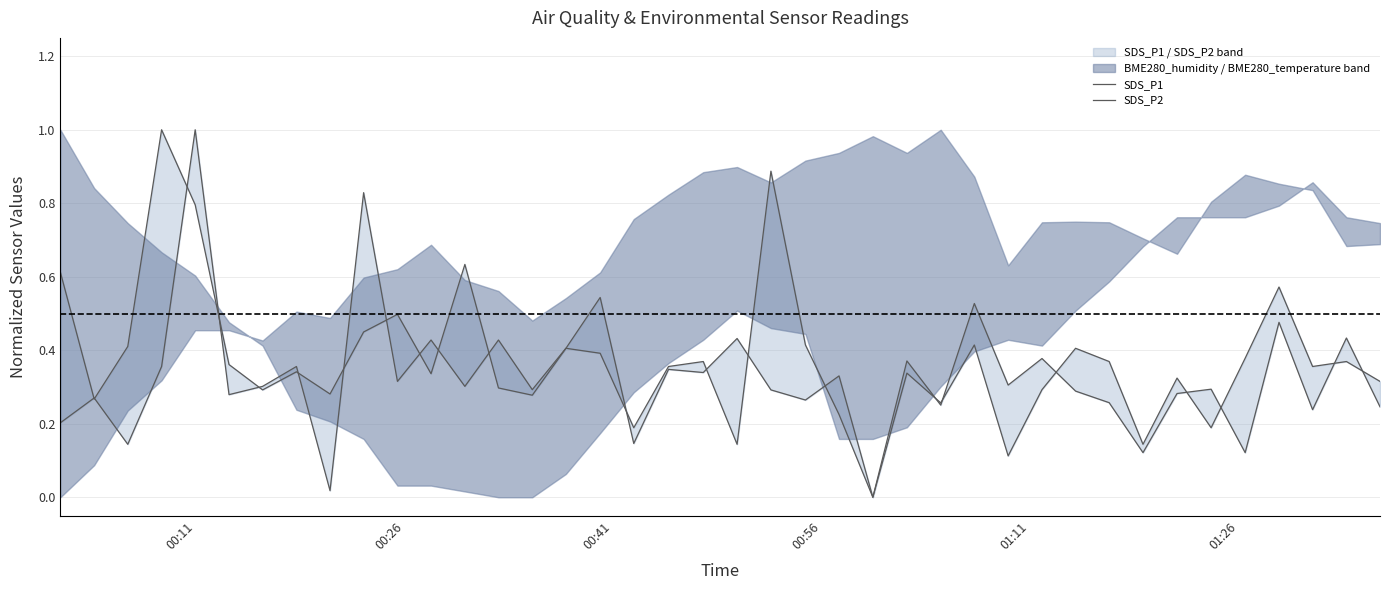

What is the value of the SDS_P2 point at the 33rd from the left?

0.1